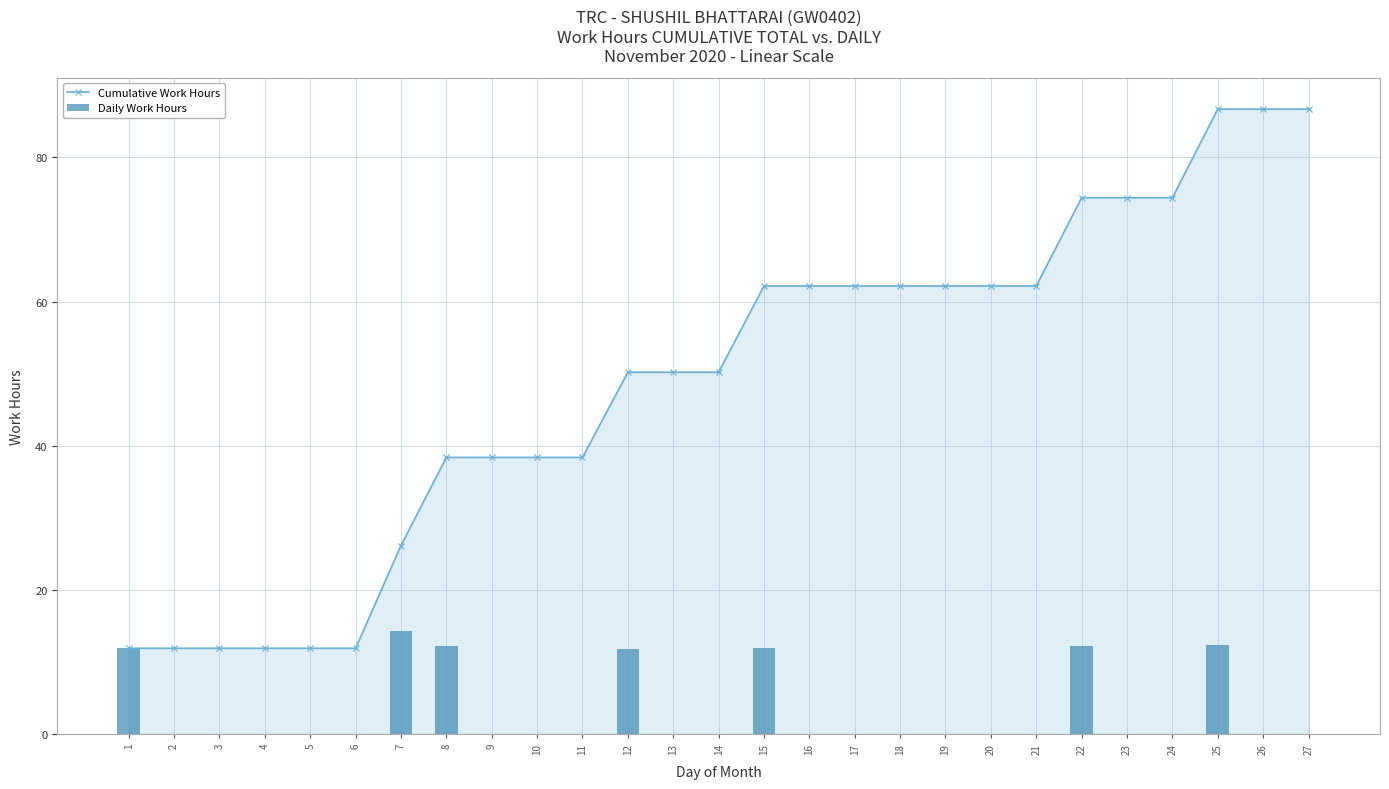

At how many categories does at least one series exceed 47?

16